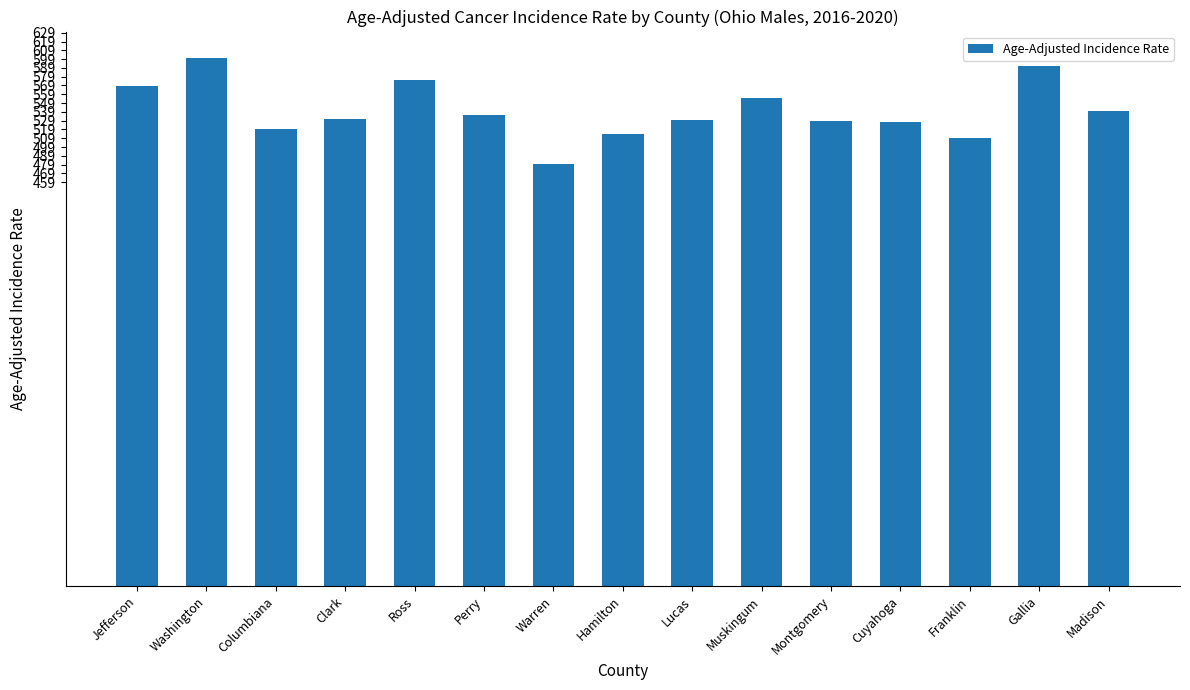

At which label does the data first exceed 531?

Jefferson